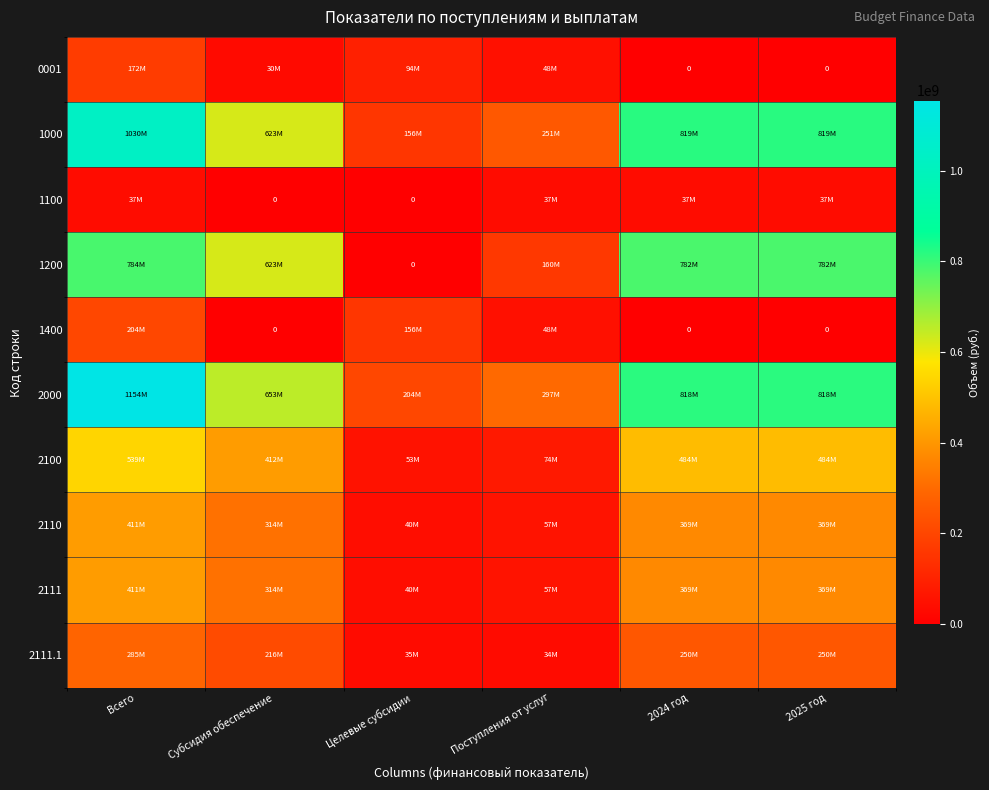

What is the greatest value displayed?

1154474324.0